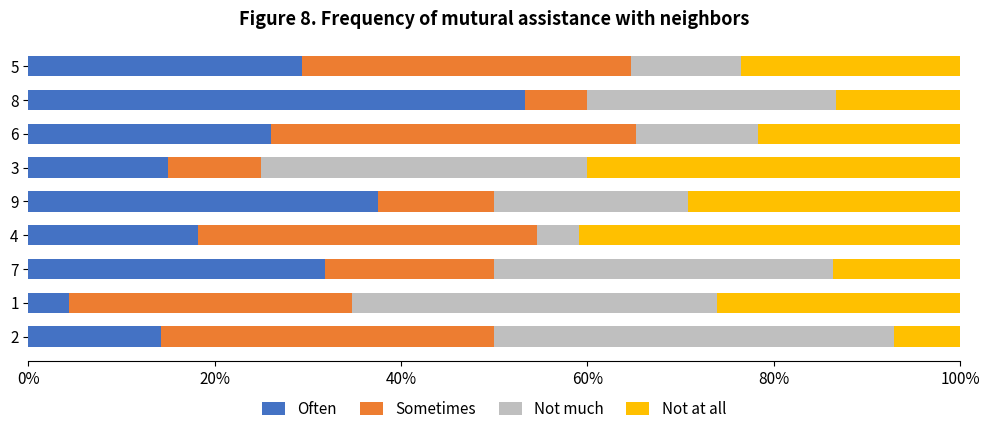

What is the maximum value for Often?

53.3